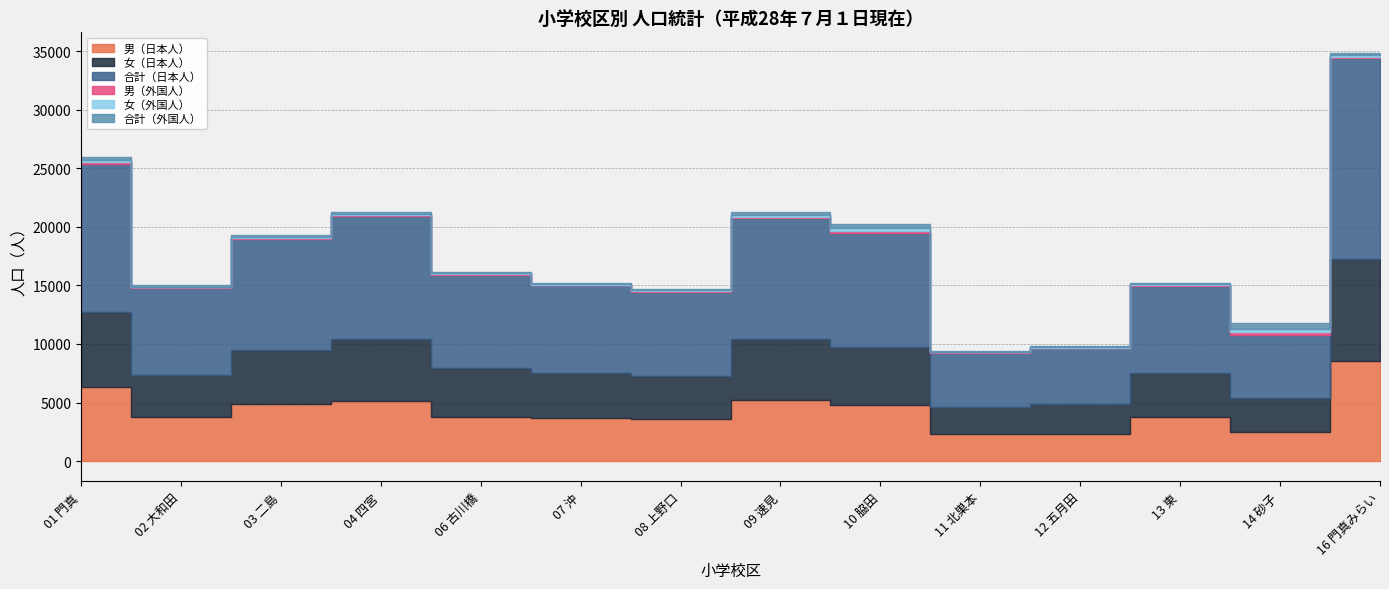

Which series changed the most between 04 四宮 and 10 脇田?

合計（日本人）